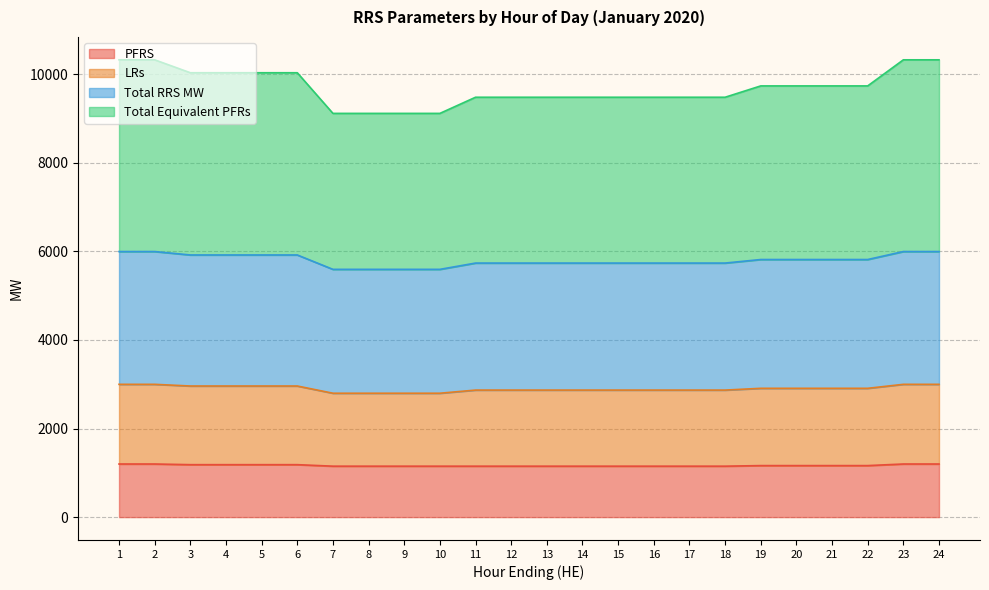

What is the minimum value shown in the chart?

1150.0